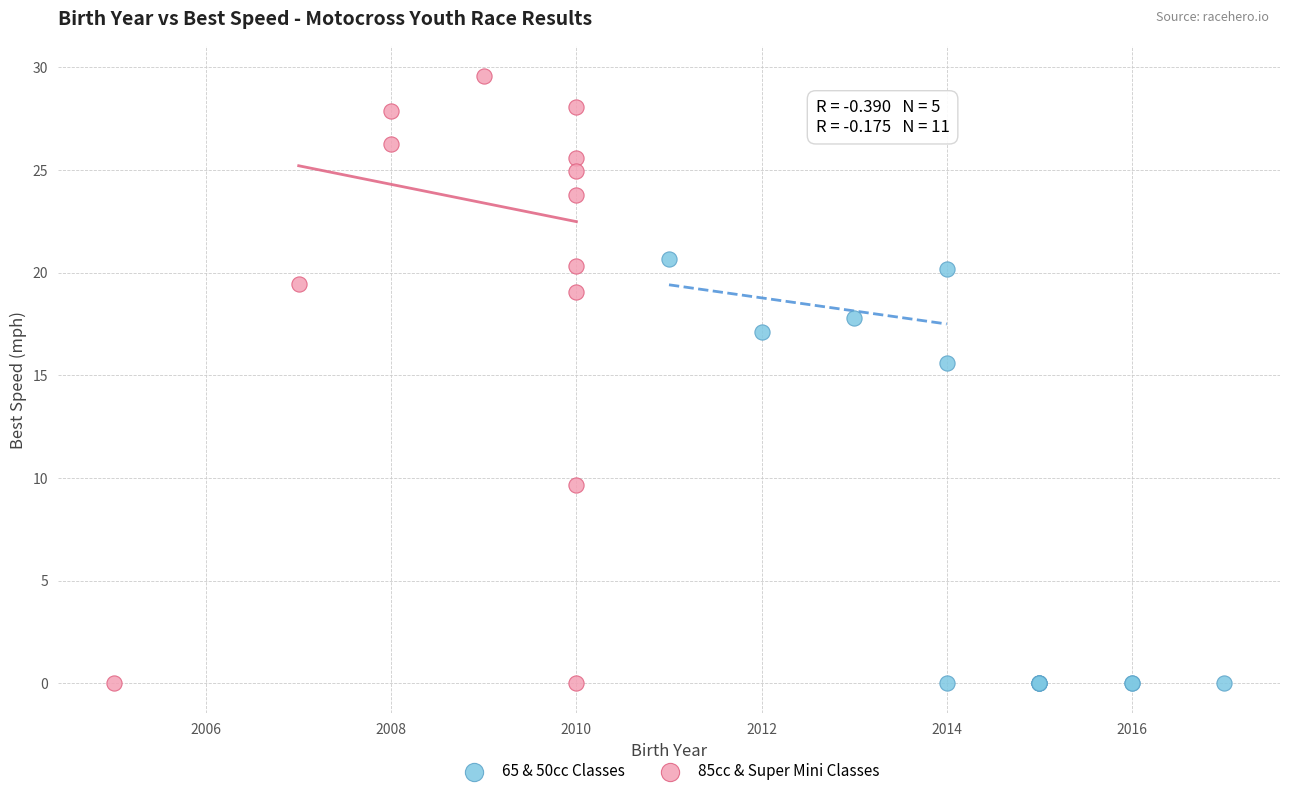

Which series contains the highest Y value?

85cc & Super Mini Classes